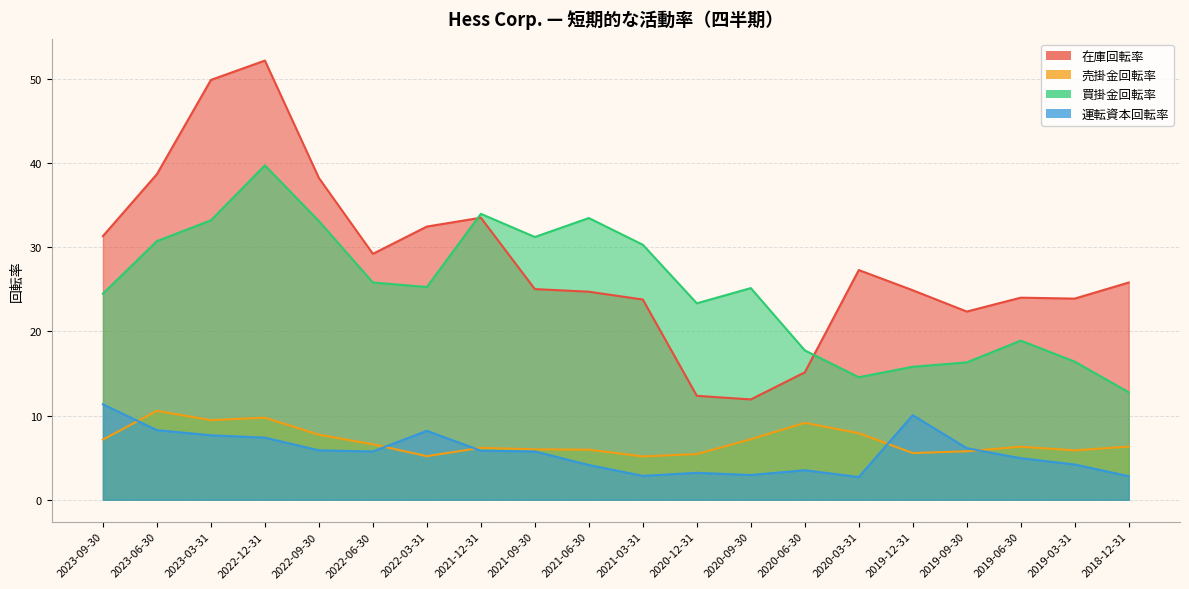

What is the difference between the 在庫回転率 values at 2020-03-31 and 2021-09-30?

2.3